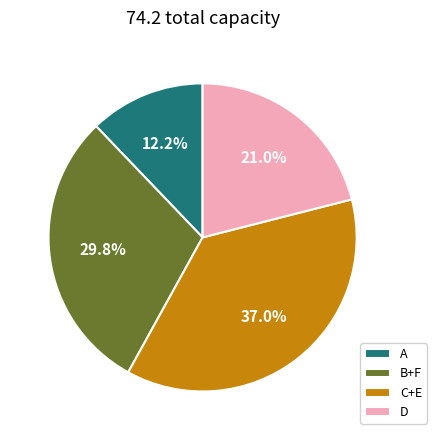

To the nearest percent, what percentage of the pie is A?

12%